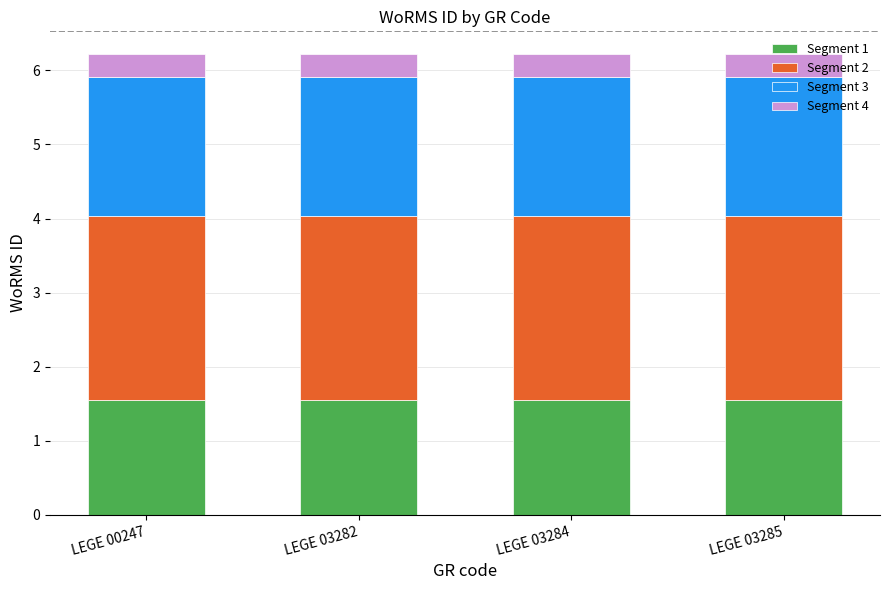

What is the total value across all series at LEGE 00247?

6.2